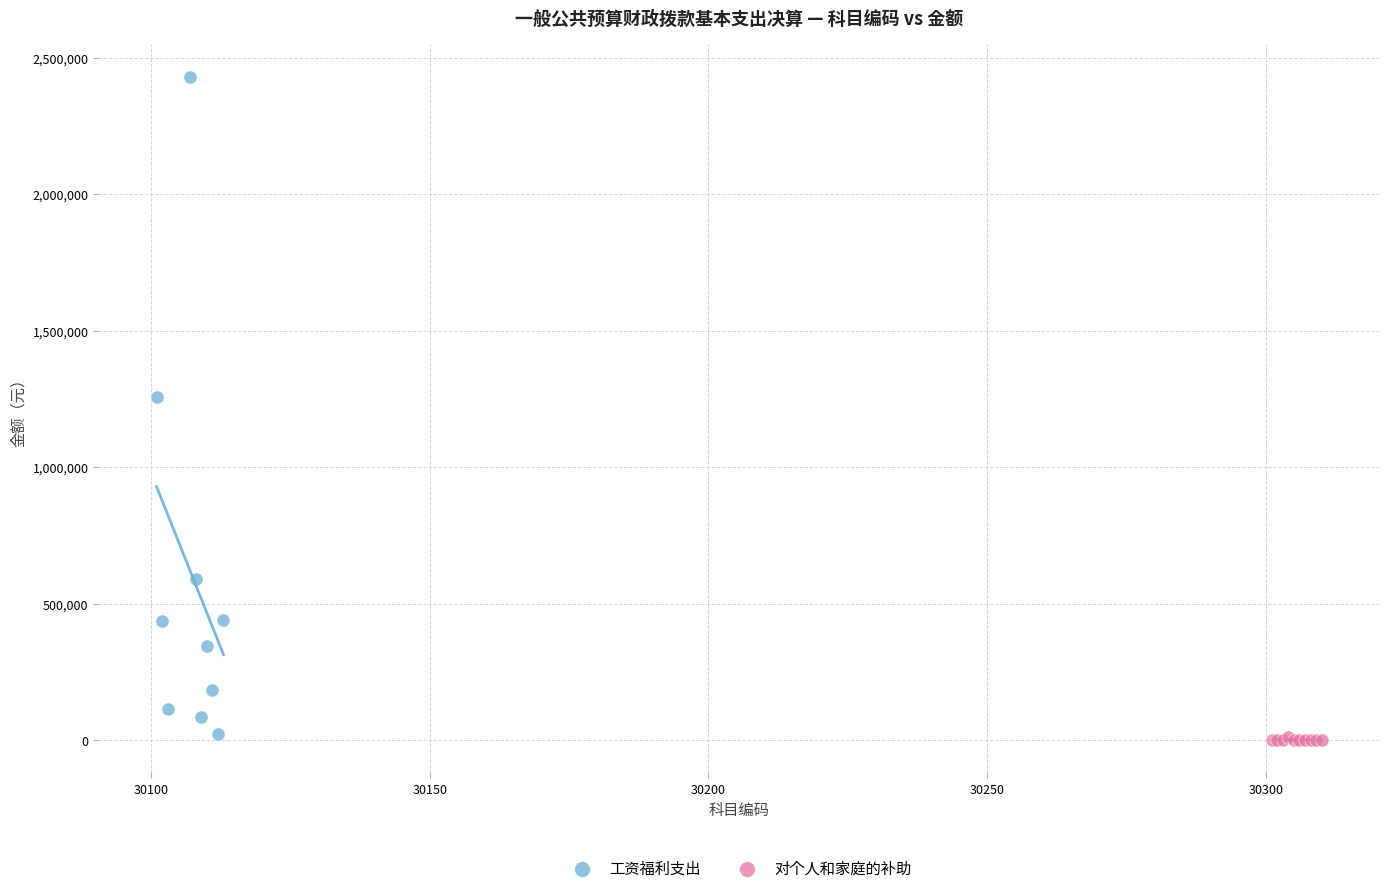

Which series reaches the maximum Y coordinate?

工资福利支出